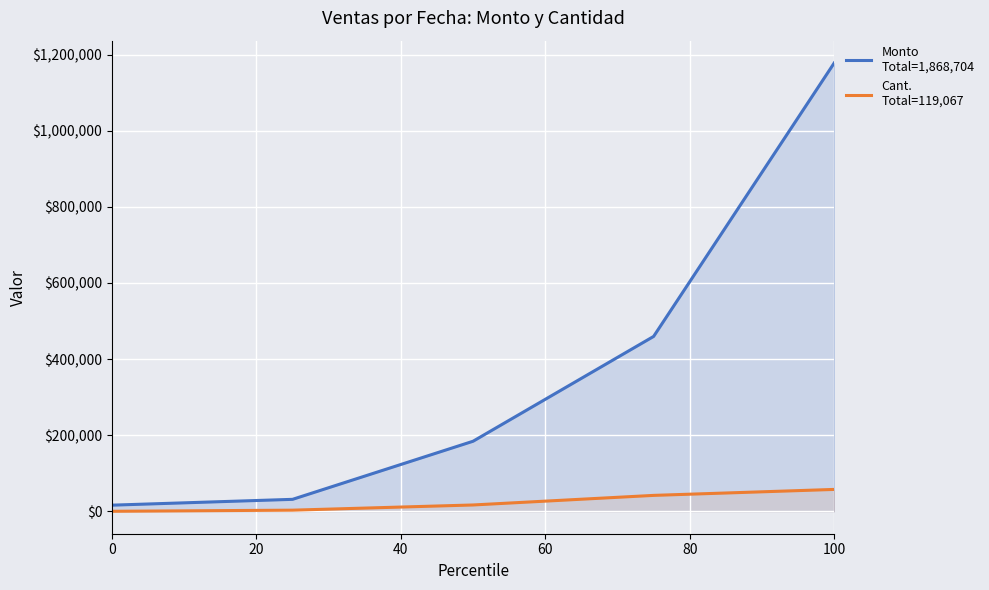

At which category is the sum across all series the highest?

100